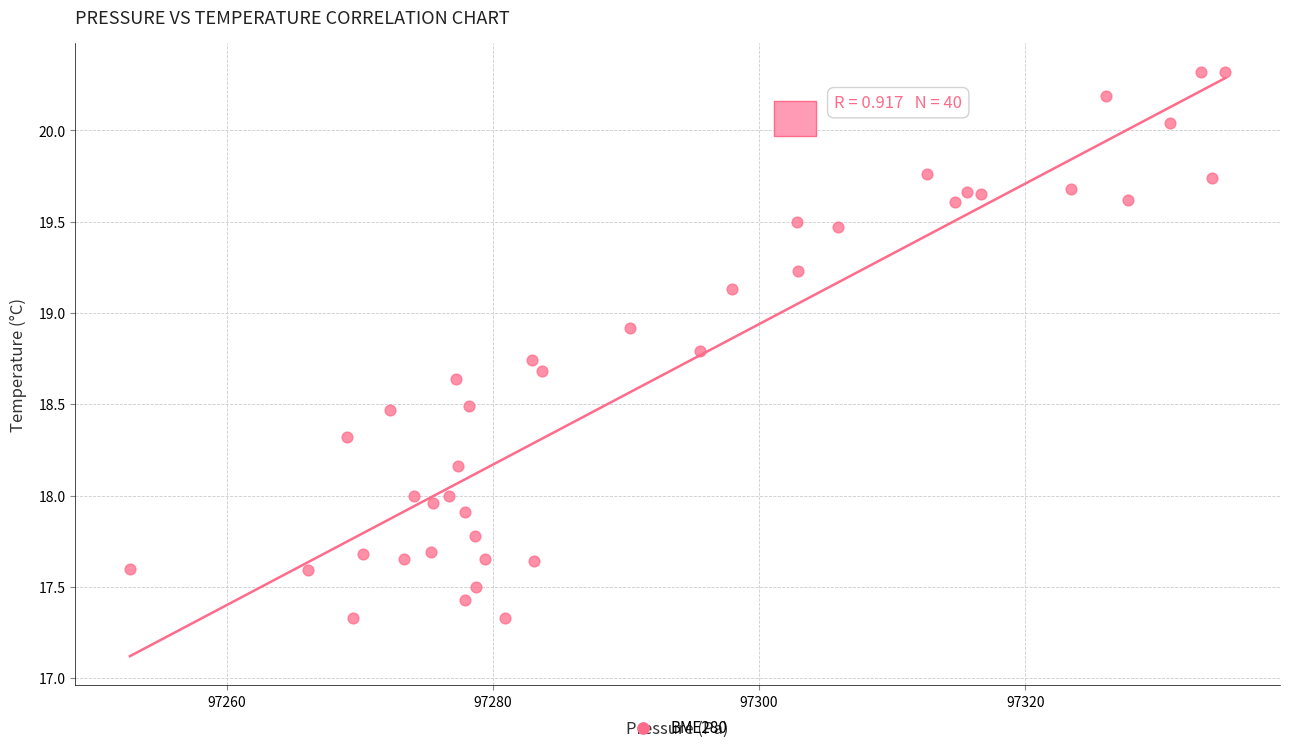

What is the range of Y values (max minus min)?

3.0